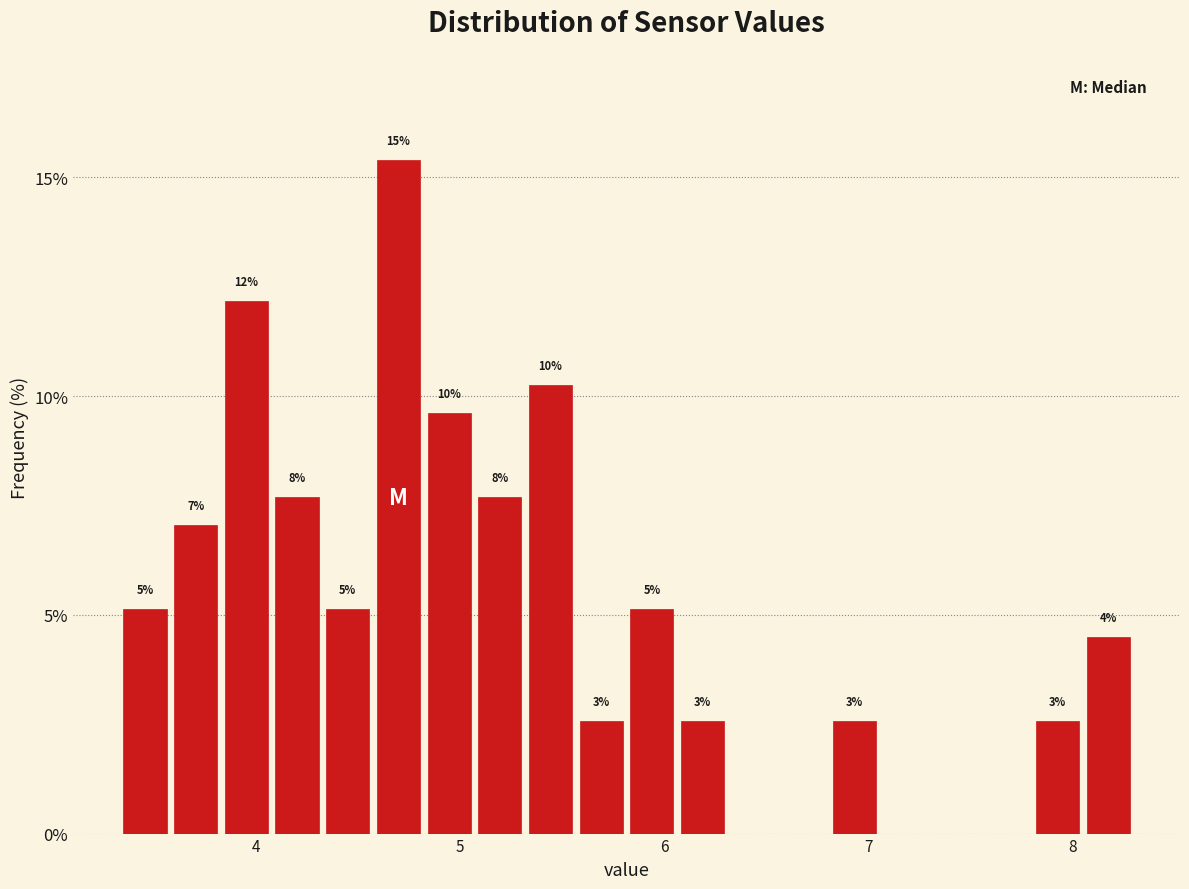

Read against the x-axis, roughly where is the centre of the tallest bar?

4.7